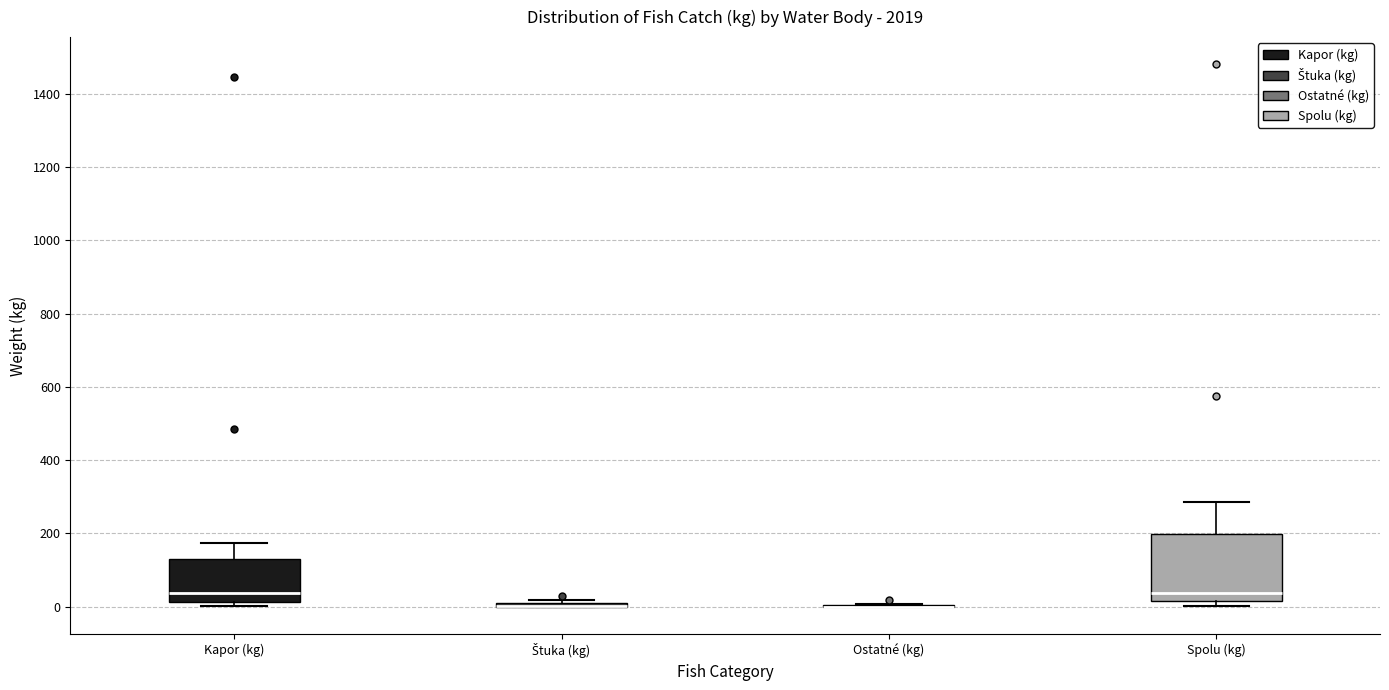

Where is the lower edge of the box for Kapor (kg) on the y-axis? The values are not printed on the chart, so give them approximately, as read against the axis.

20